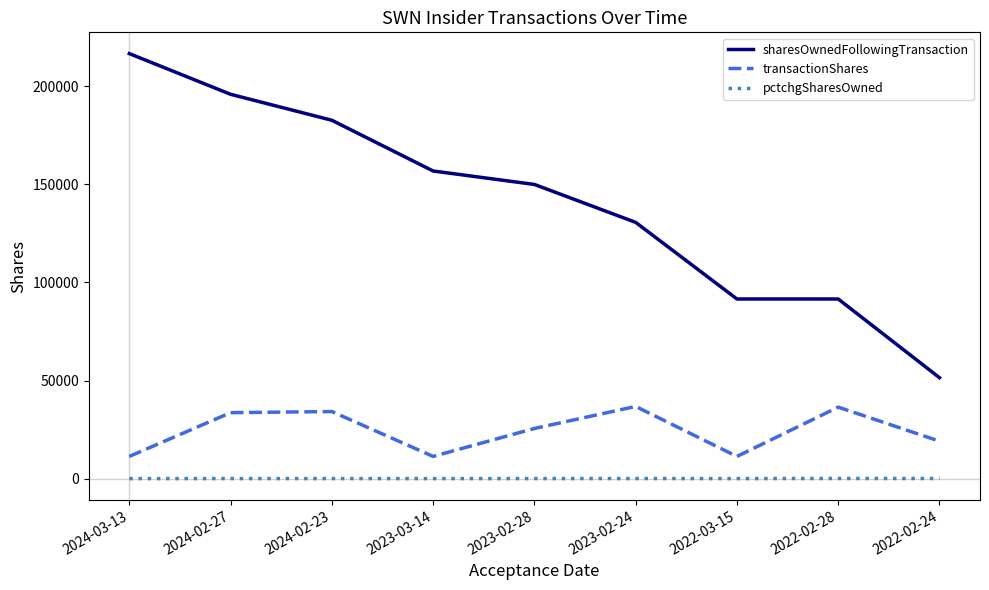

Which series has the largest total across all categories?

sharesOwnedFollowingTransaction